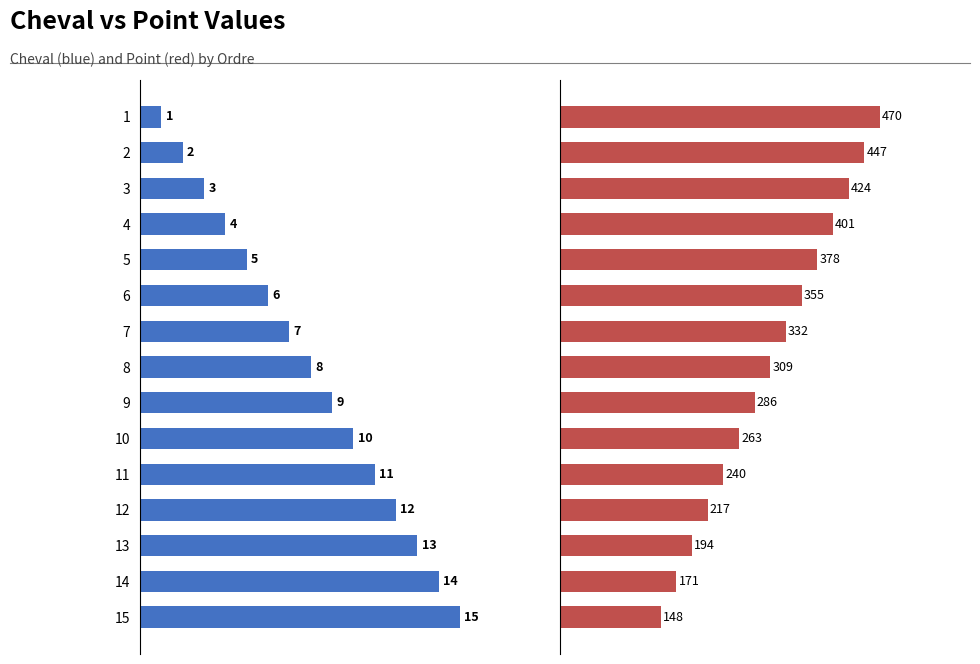

Between 8 and 10, which is larger?

10